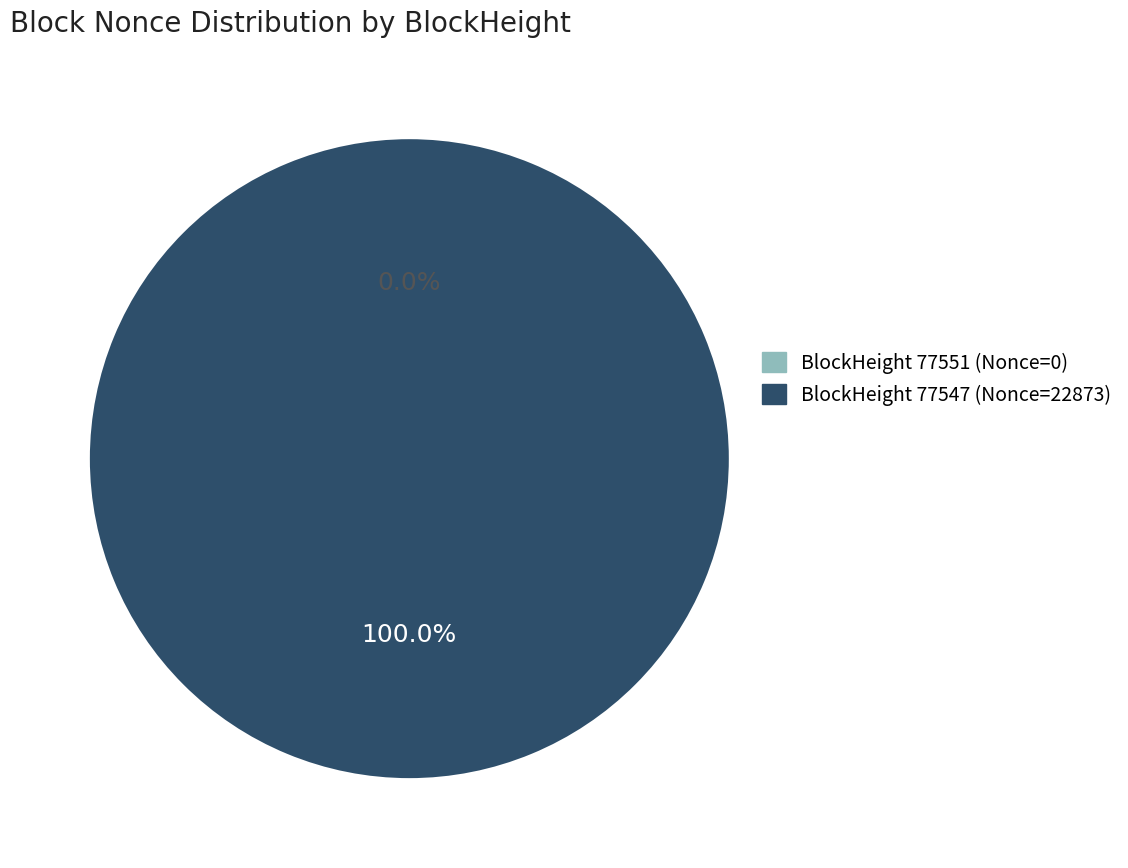

Count the number of slices in the pie.

2